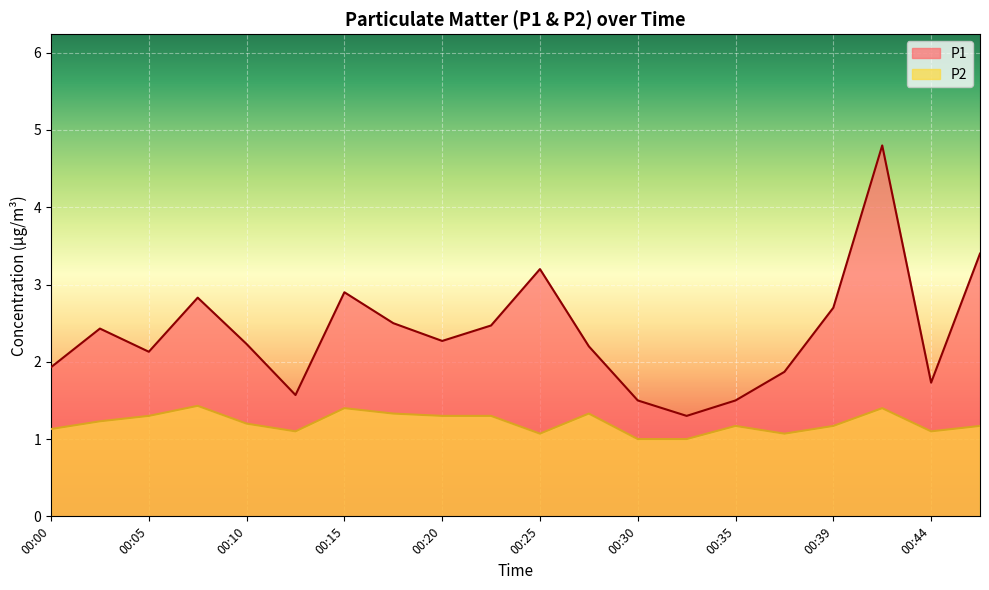

Rank the series by their maximum value, from highest to lowest.

P1, P2